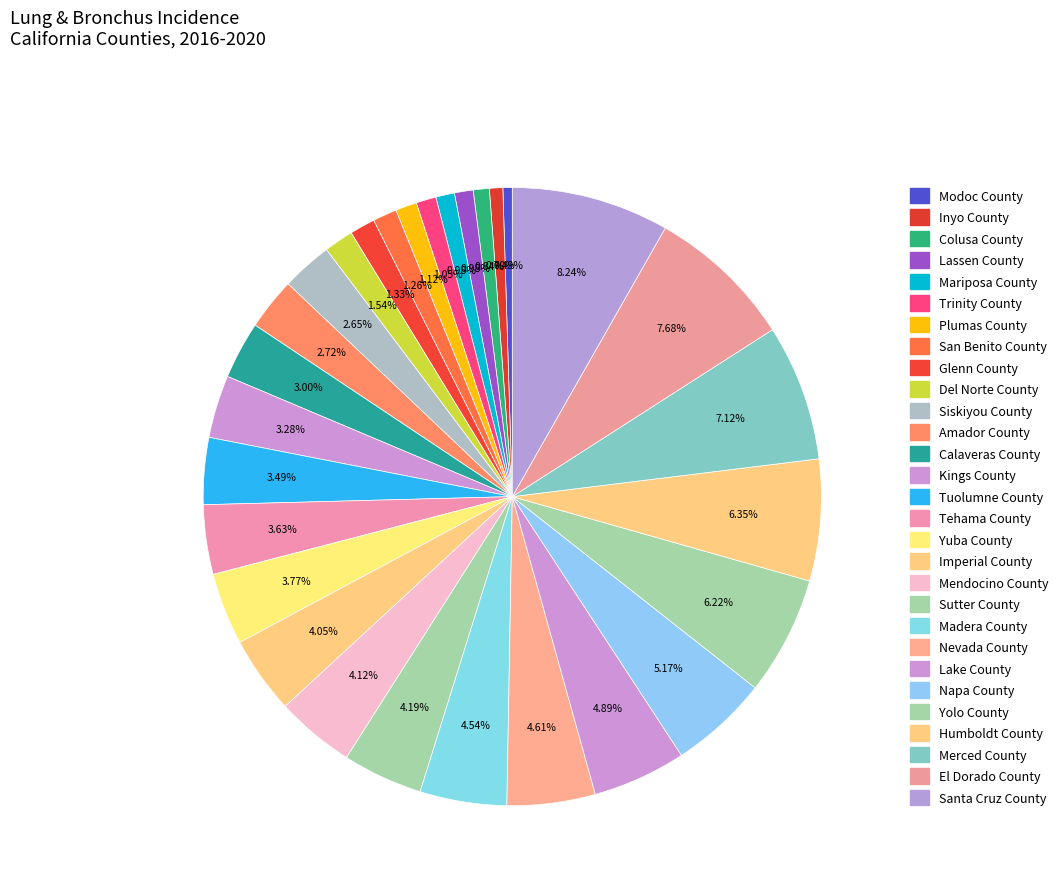

Combined, what portion of the pie is Mendocino County and Merced County?

11.2%